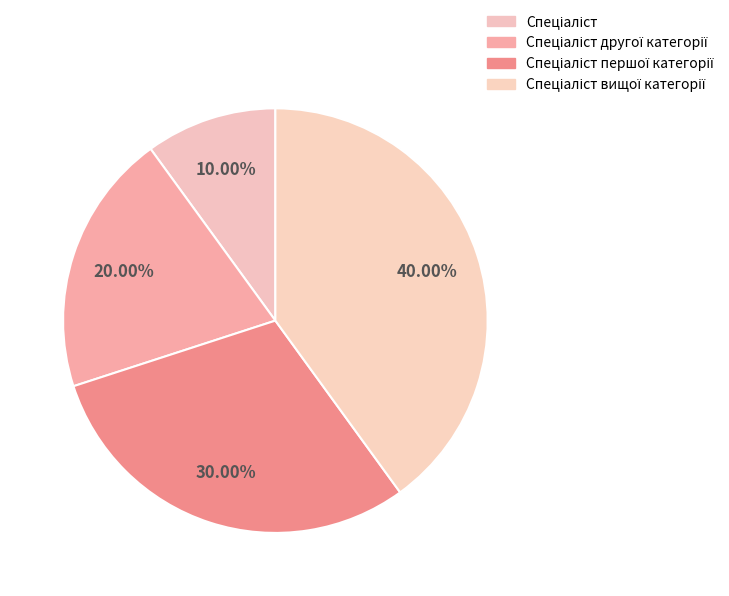

What percentage is the Спеціаліст першої категорії slice, to the nearest percent?

30%